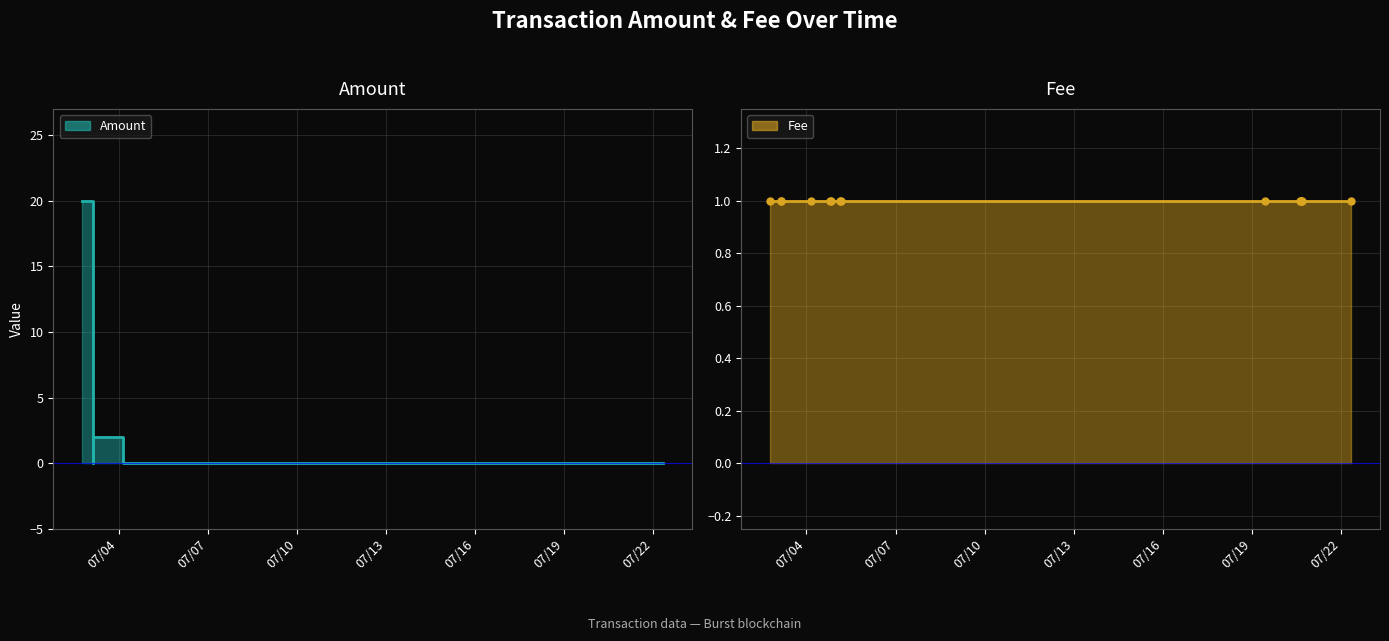

Does the chart have visible grid lines?

Yes